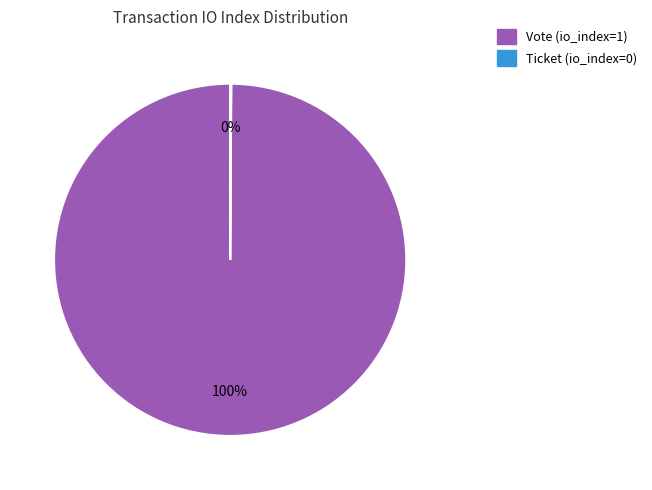

What is the majority slice?

Vote (io_index=1)